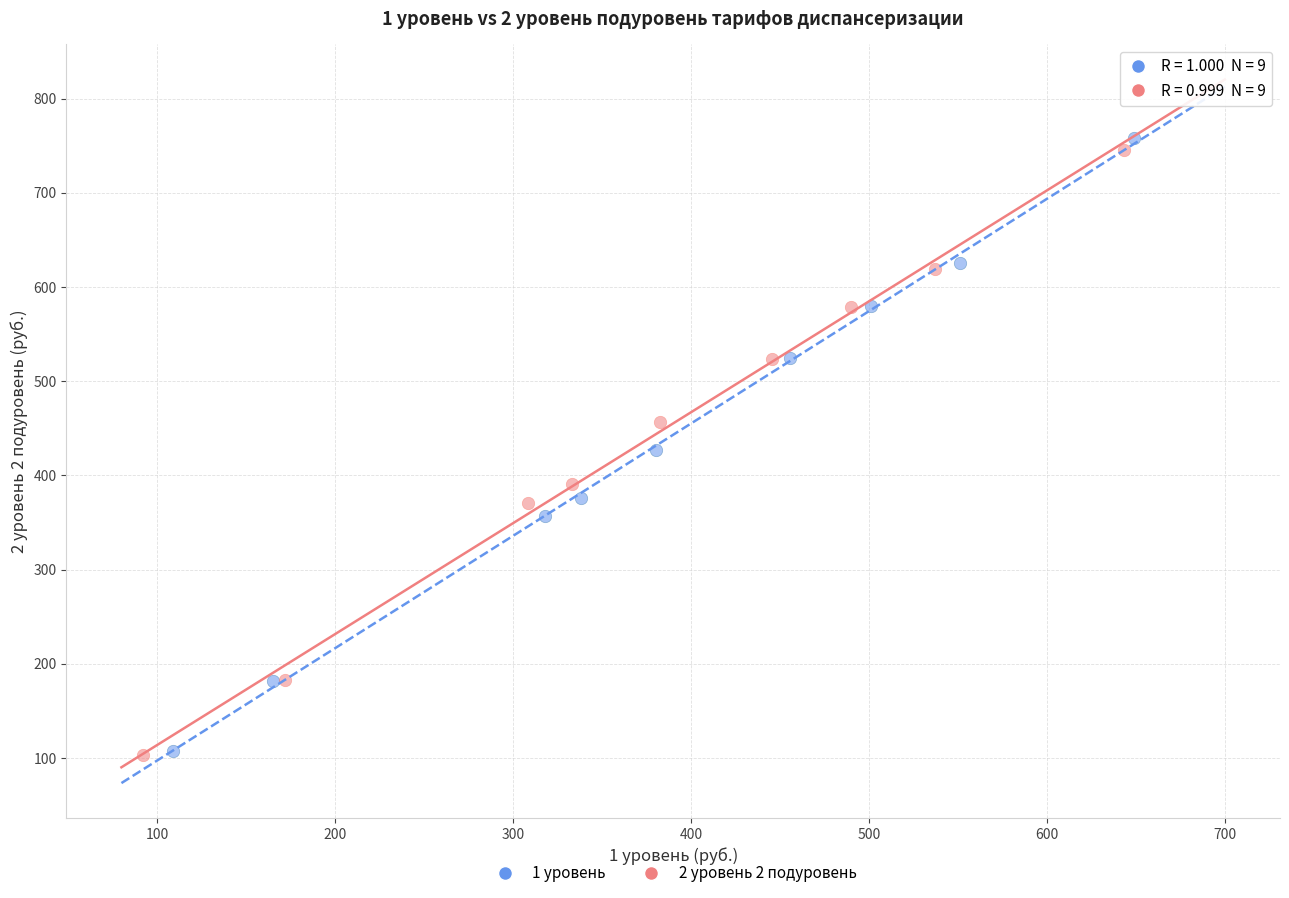

Which series has the largest Y range (max minus min)?

1 уровень